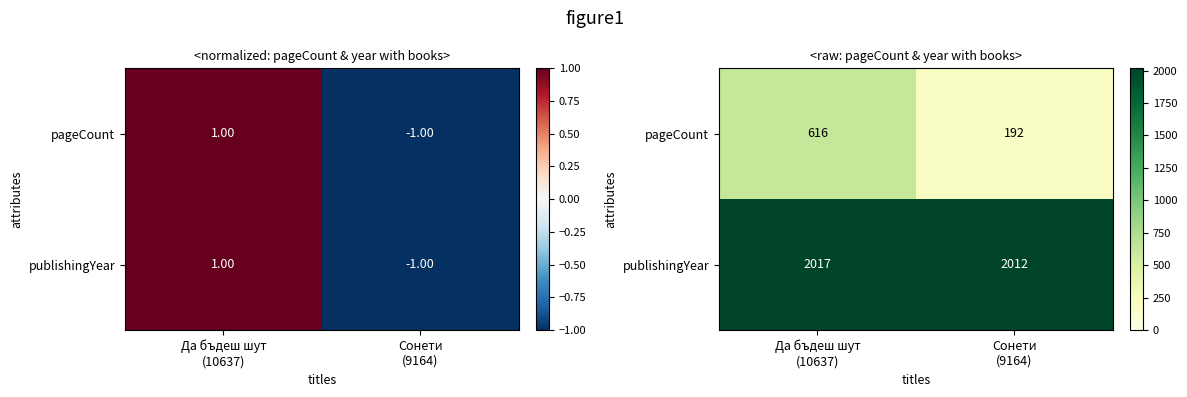

Is it true that publishingYear equals 2017 at Да бъдеш шут (10637)?

True